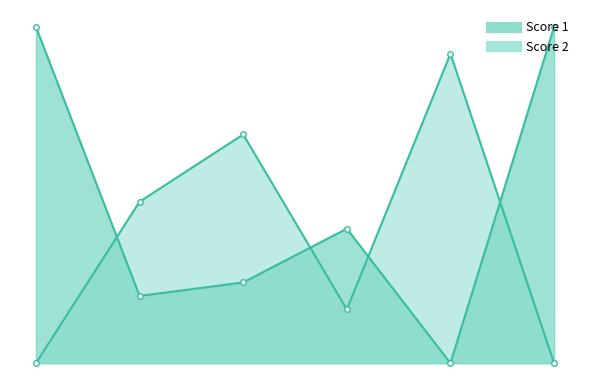

What is the difference between the maximum and minimum values in the Score 2 series?

23